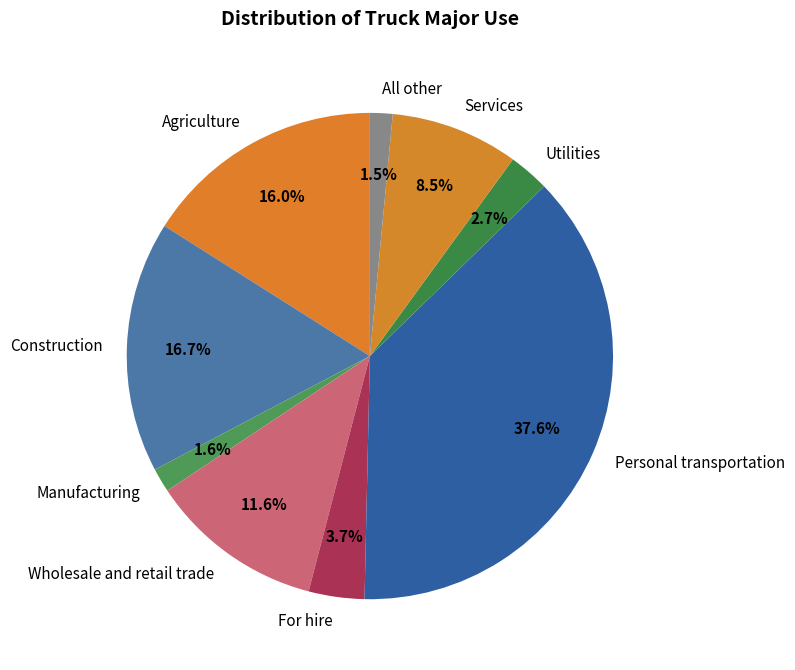

What is the largest slice in the pie chart?

Personal transportation